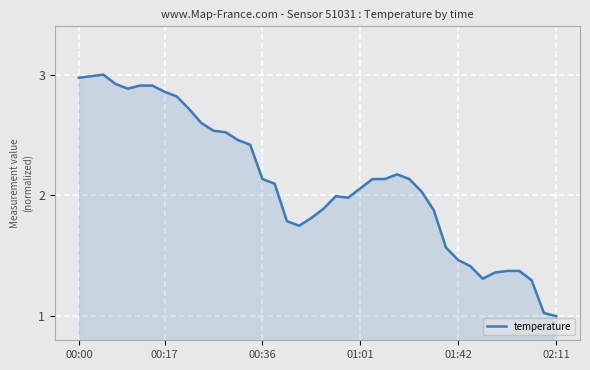

What is the minimum value shown in the chart?

1.0